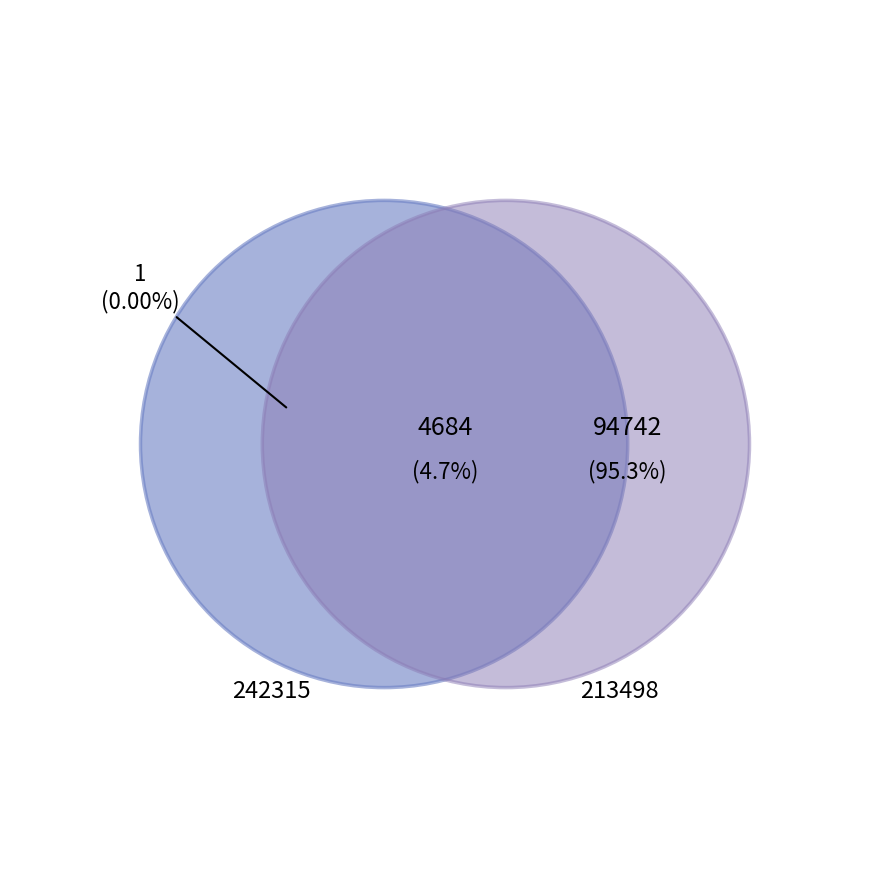

How many slices are in this pie chart?

4